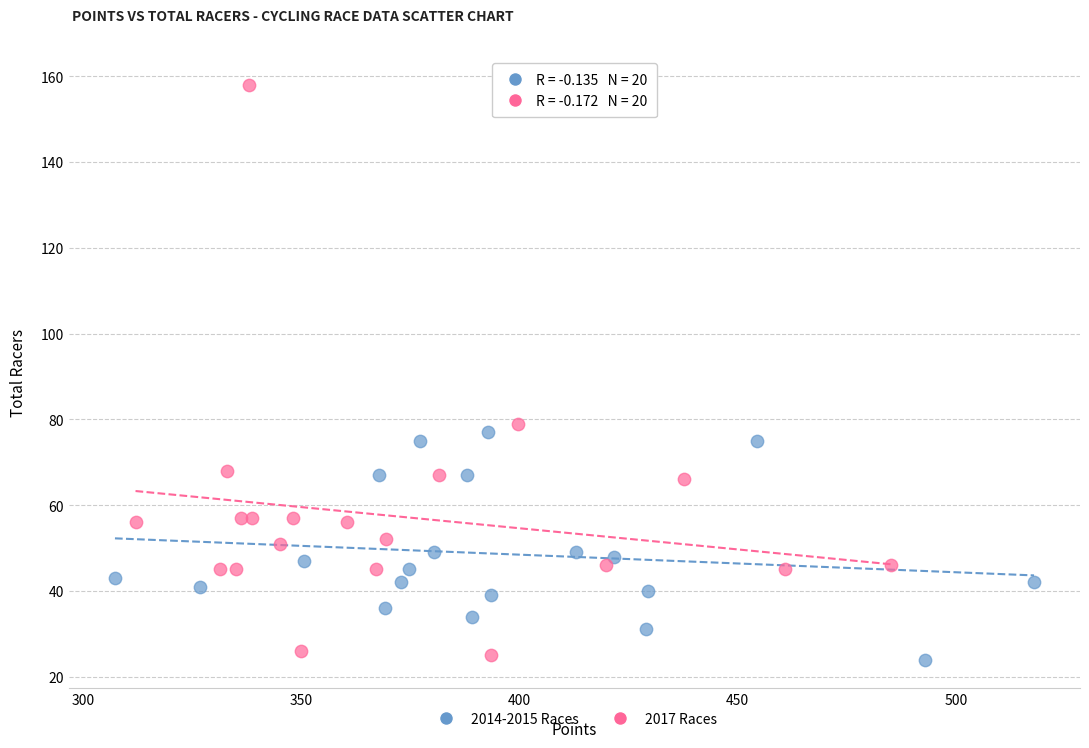

Which series has the widest spread of Y values?

2017 Races